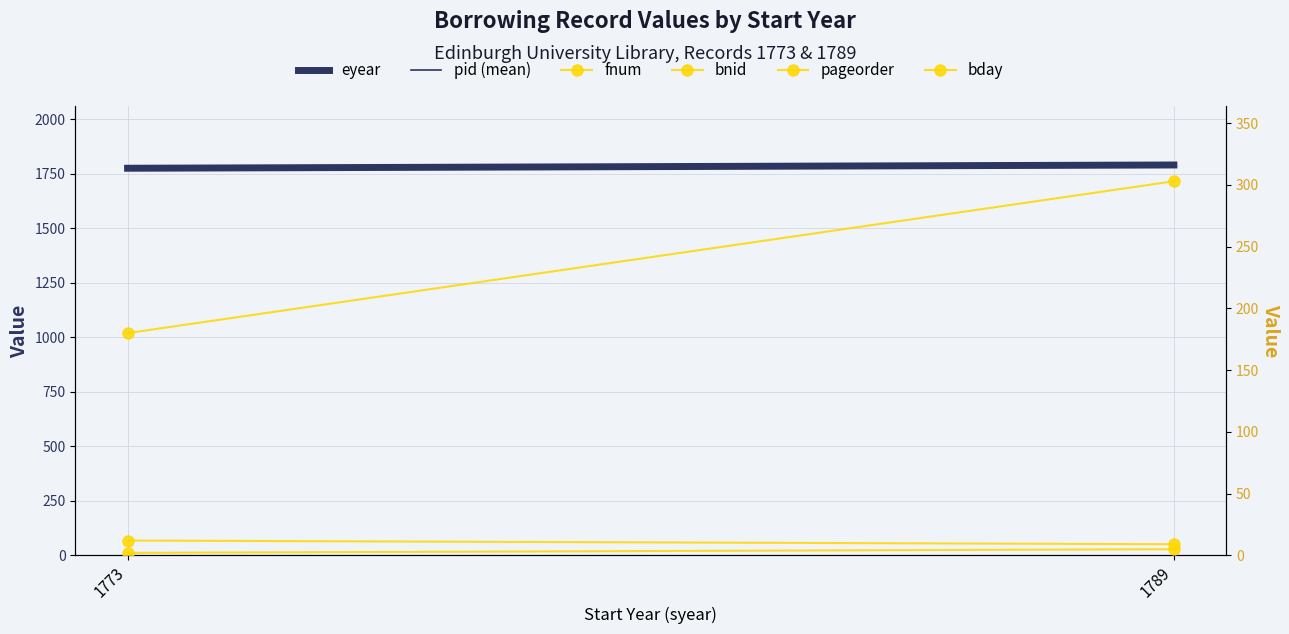

Which series changed the most between 1773 and 1789?

bnid